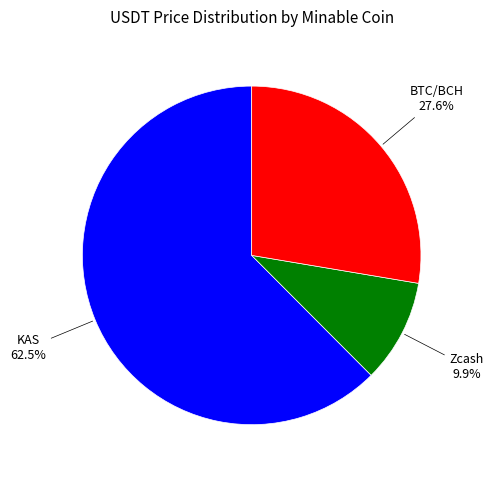

Is there a majority slice in this chart?

Yes